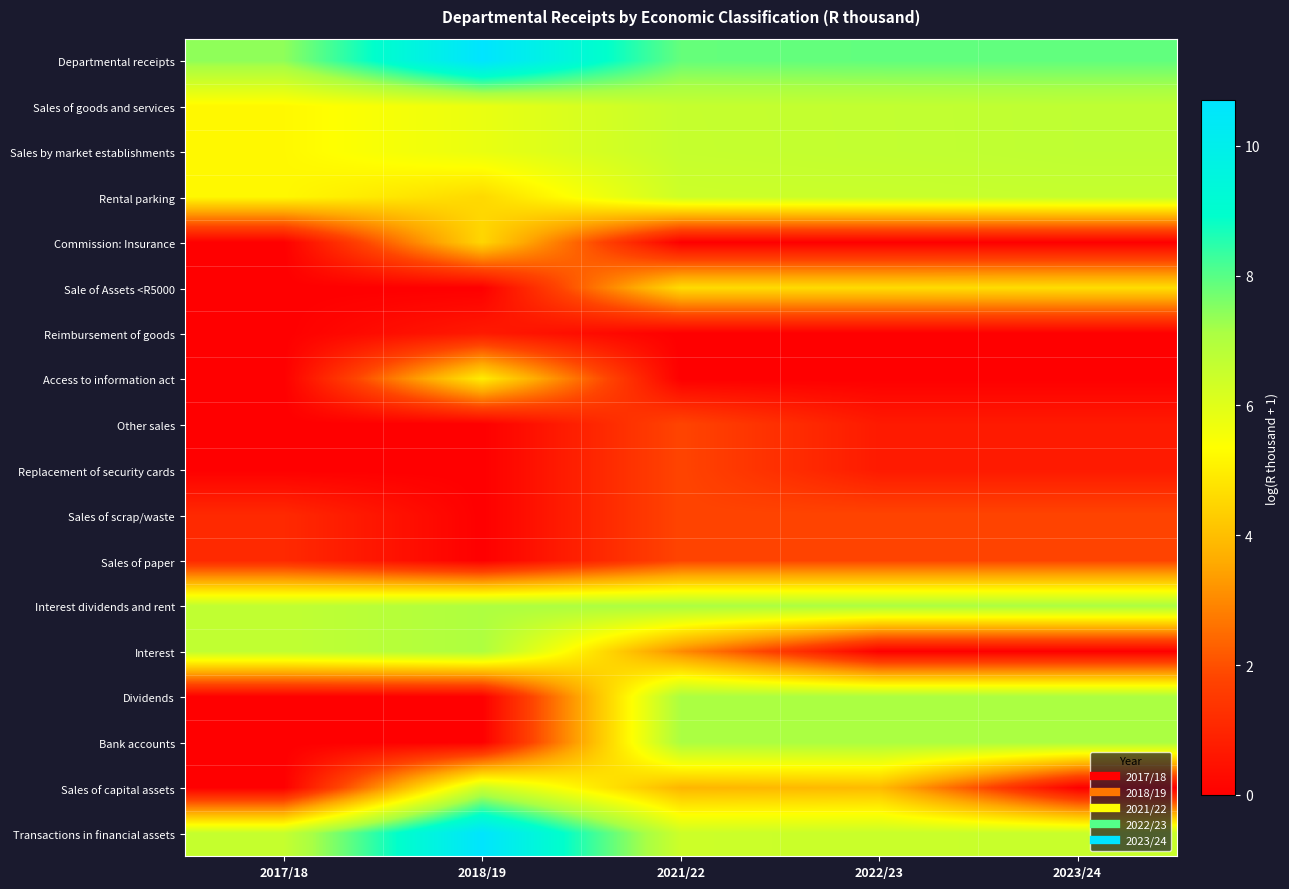

At which category is the sum across all series the highest?

2021/22